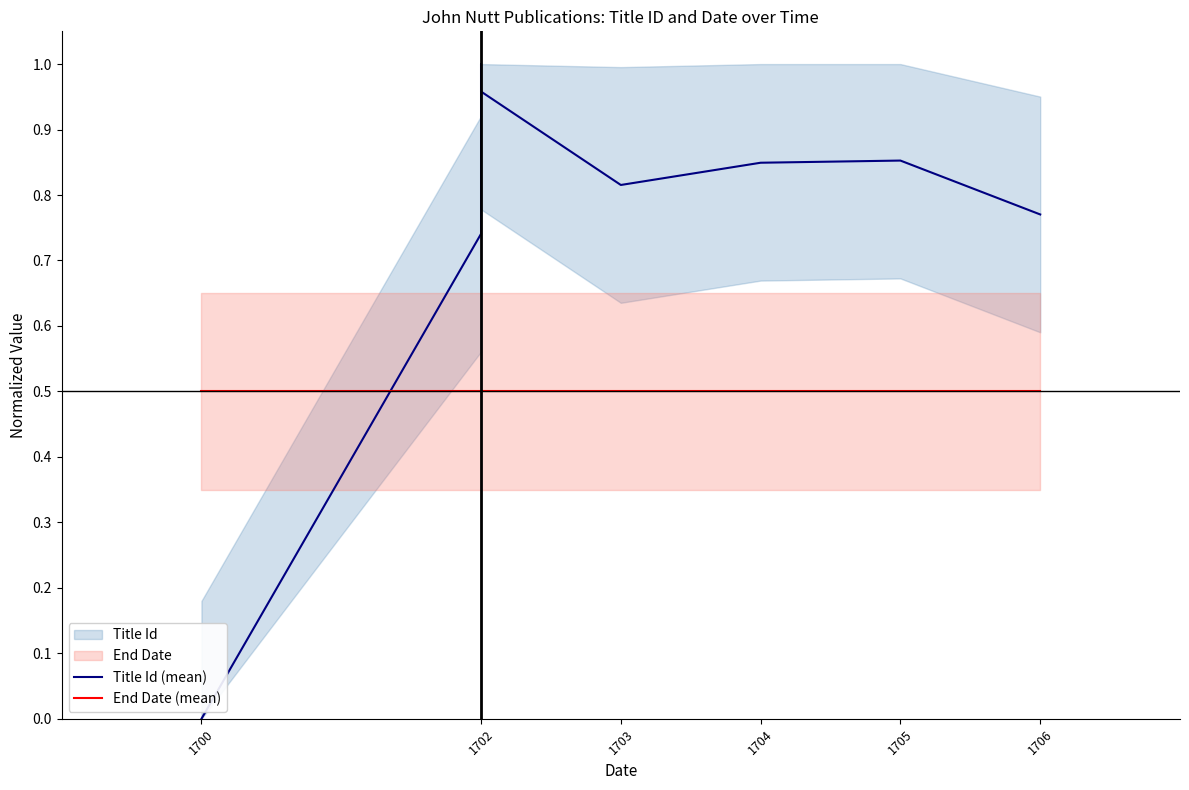

The value of End Date (mean) at 1703 is 0.5. True or false?

True